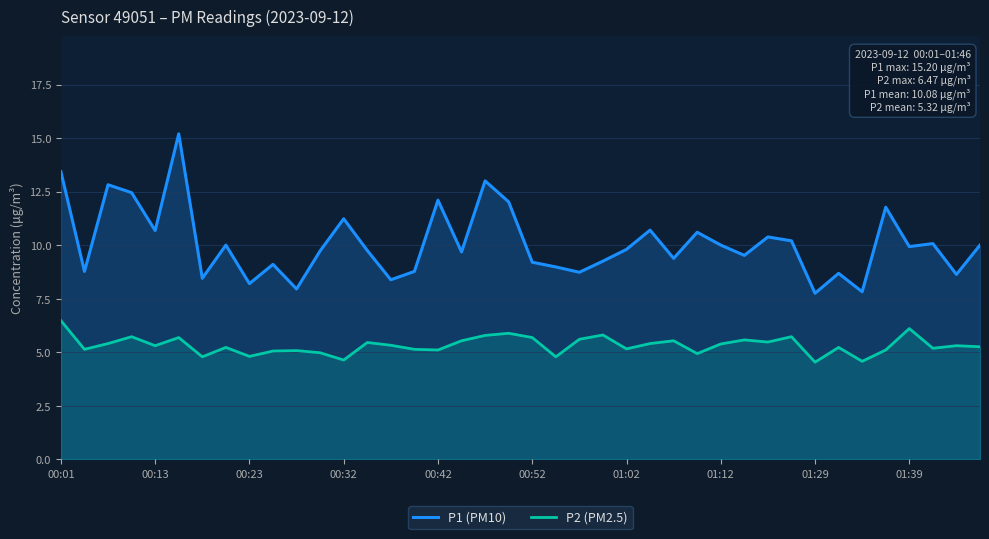

What is the maximum value for P2 (PM2.5)?

6.5